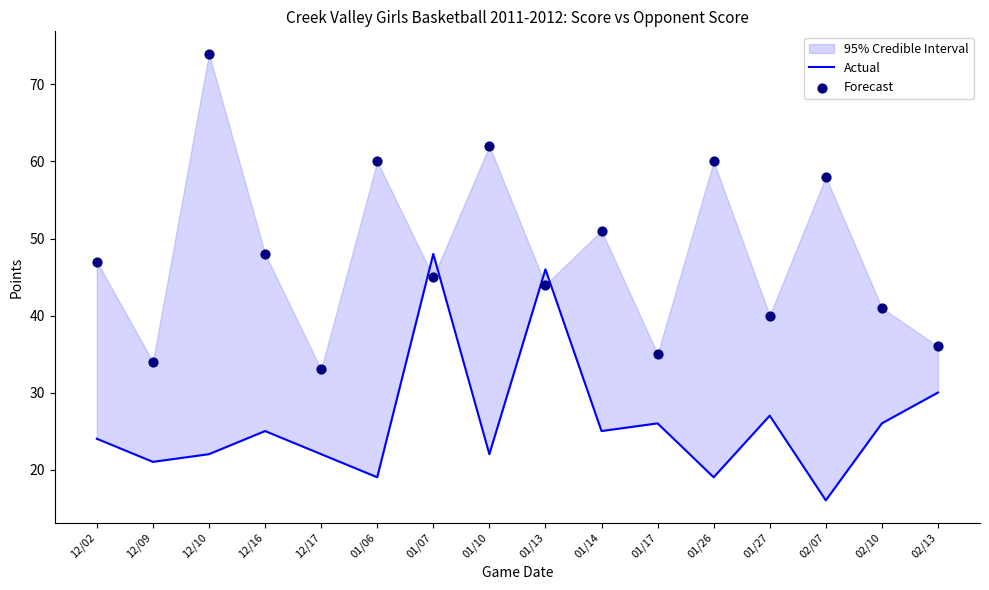

At how many categories does at least one series exceed 43?

10